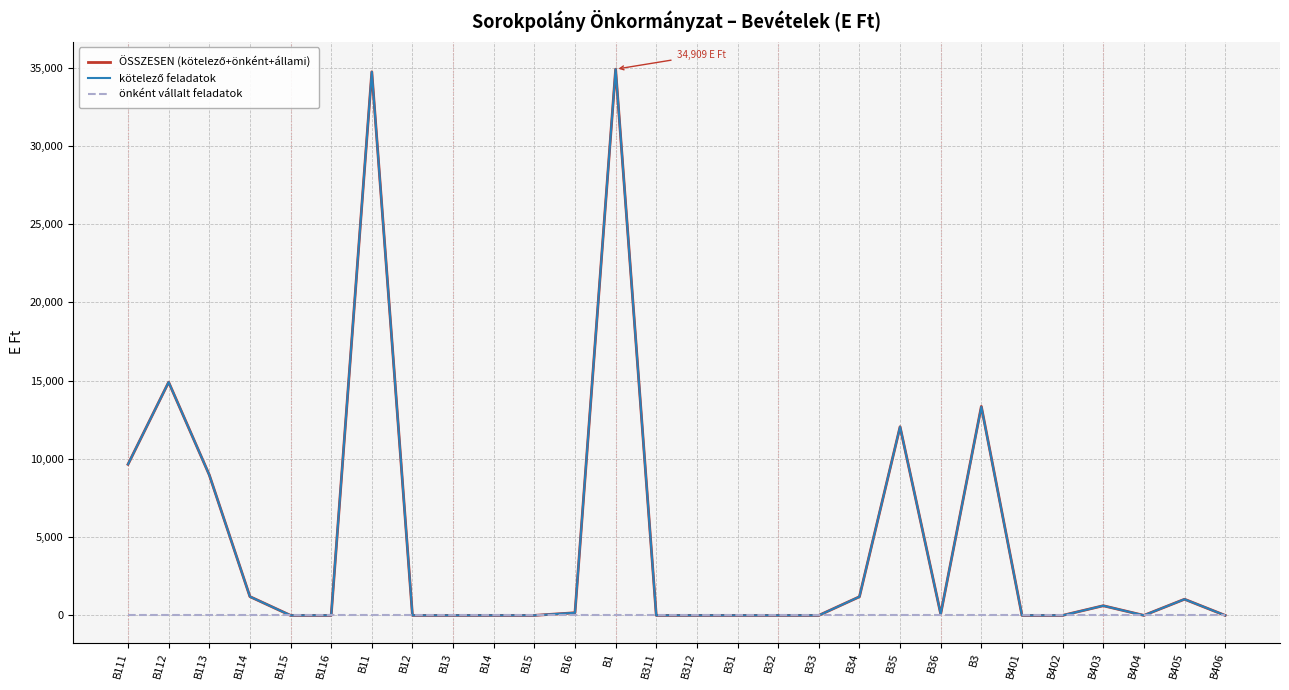

Reading left to right, transcribe all the data shown in this chart.

ÖSSZESEN (kötelező+önként+állami): 9655	14907	8979	1200	0	0	34741	0	0	0	0	168	34909	0	0	0	0	0	1191	12055	90	13356	0	0	617	0	1032	0
kötelező feladatok: 9655	14907	8979	1200	0	0	34741	0	0	0	0	168	34909	0	0	0	0	0	1191	12055	90	13336	0	0	617	0	1032	0
önként vállalt feladatok: 0	0	0	0	0	0	0	0	0	0	0	0	0	0	0	0	0	0	0	0	0	0	0	0	0	0	0	0